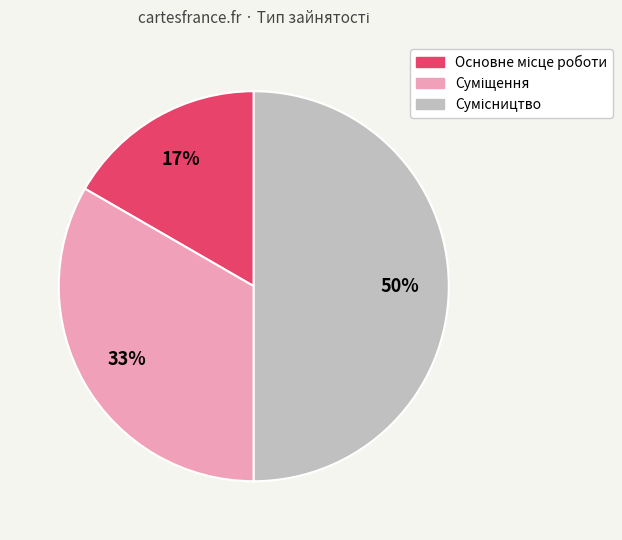

To the nearest percent, what is the difference between the largest and smallest slice percentages?

33%